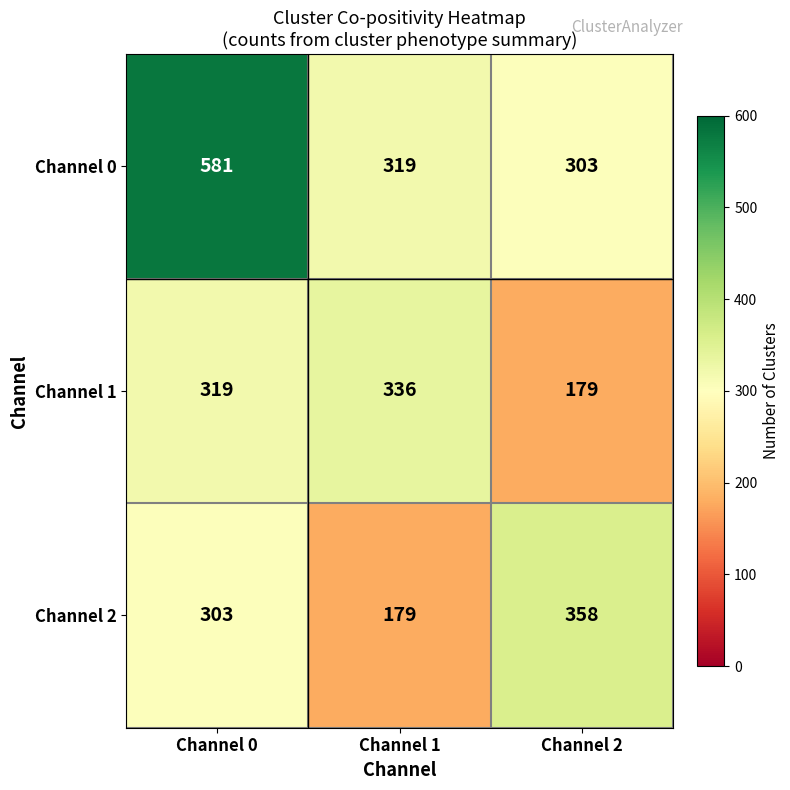

At which category is the sum across all series the highest?

Channel 0